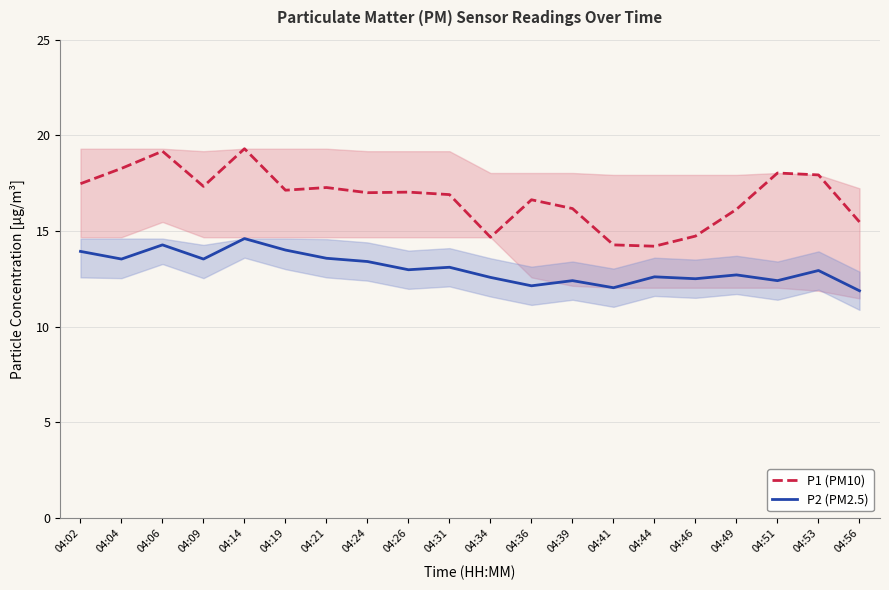

Rank the series by their maximum value, from lowest to highest.

P2 (PM2.5), P1 (PM10)